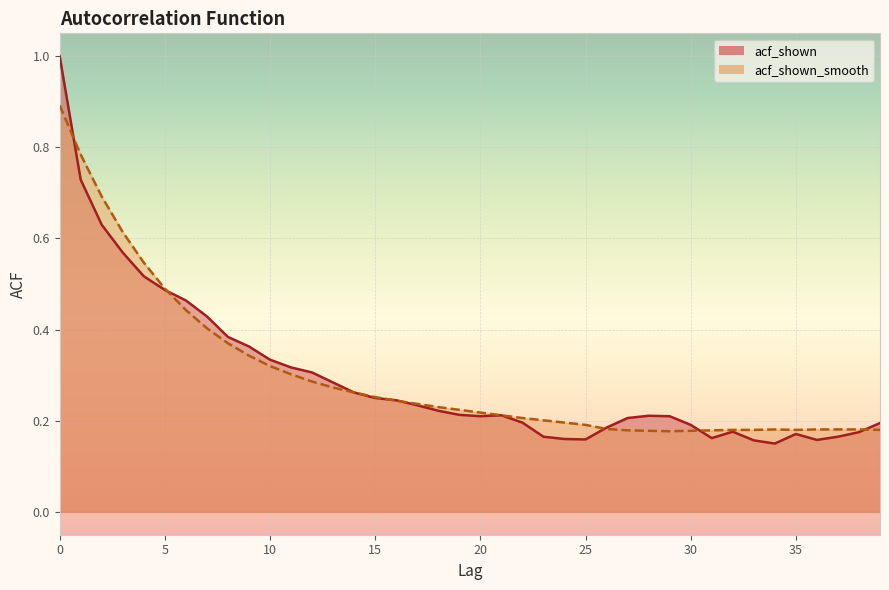

How many distinct data groups are displayed?

2